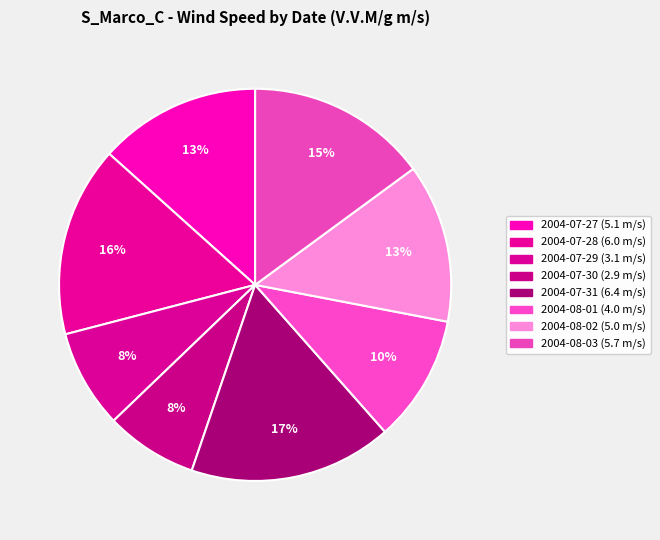

To the nearest percent, what is the average slice percentage?

12%